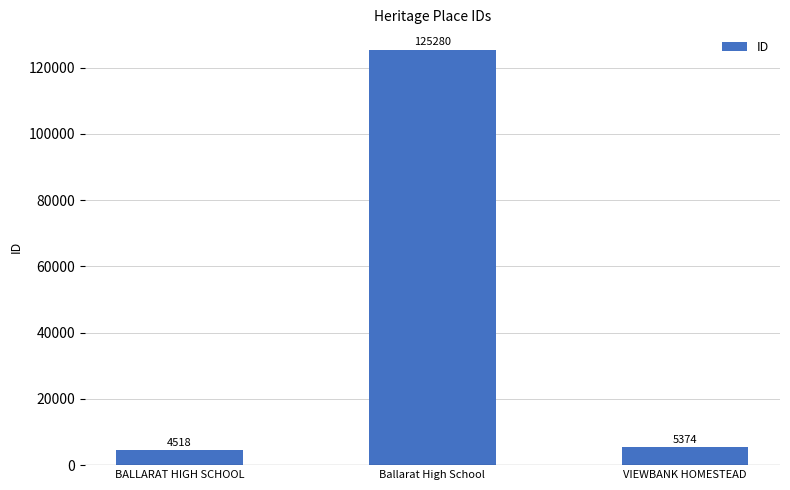

Which label corresponds to the largest value in the chart?

Ballarat High School